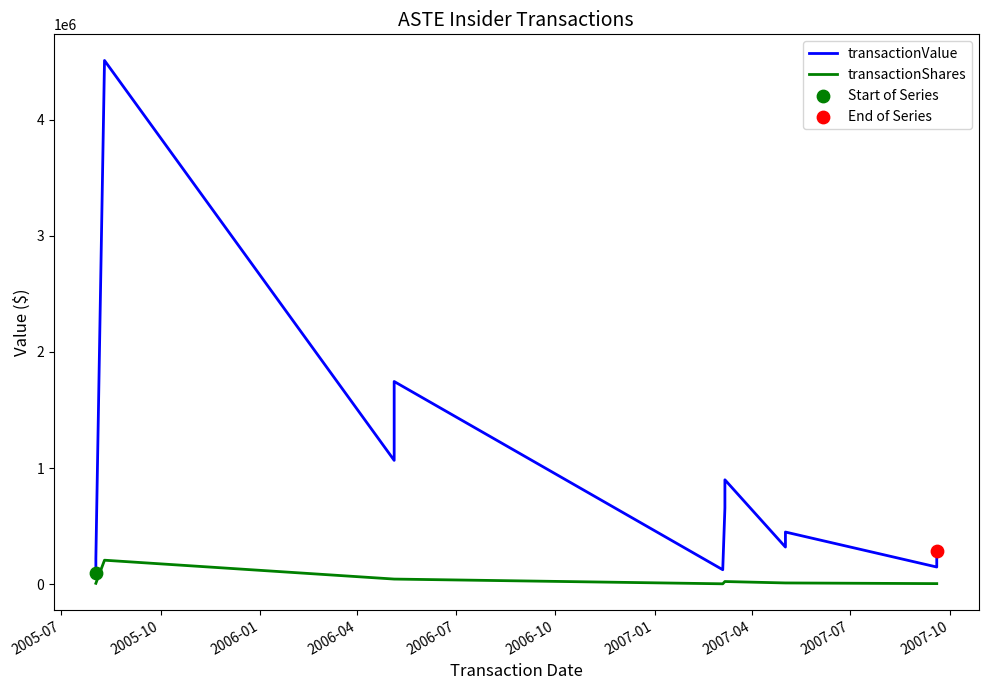

Is the value of transactionShares at 2005-10 greater than the value of transactionValue at 2007-01?

No